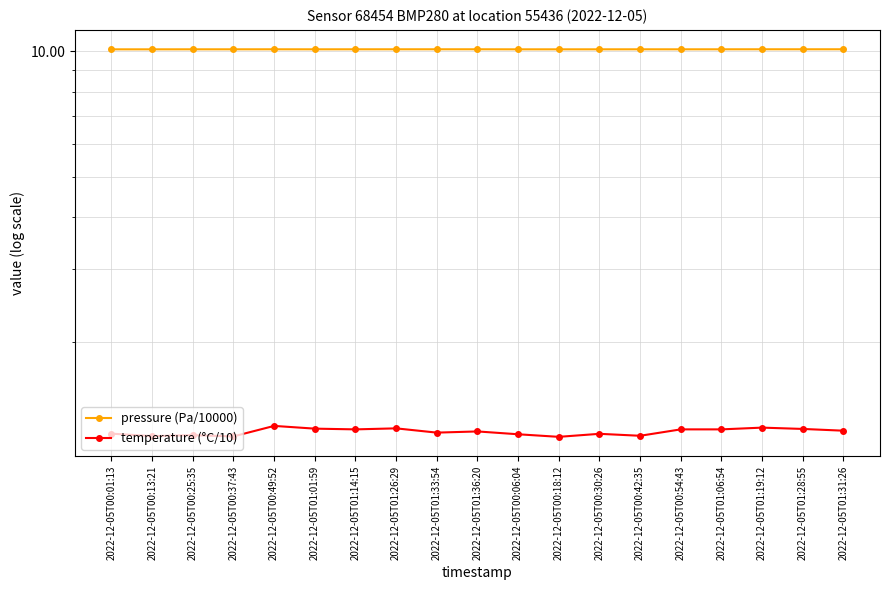

Reading left to right, list all the values displayed in this chart.

pressure (Pa/10000): 2022-12-05T00:01:13=10.1	2022-12-05T00:13:21=10.1	2022-12-05T00:25:35=10.1	2022-12-05T00:37:43=10.1	2022-12-05T00:49:52=10.1	2022-12-05T01:01:59=10.1	2022-12-05T01:14:15=10.1	2022-12-05T01:26:29=10.1	2022-12-05T01:33:54=10.1	2022-12-05T01:36:20=10.1	2022-12-05T00:06:04=10.1	2022-12-05T00:18:12=10.1	2022-12-05T00:30:26=10.1	2022-12-05T00:42:35=10.1	2022-12-05T00:54:43=10.1	2022-12-05T01:06:54=10.1	2022-12-05T01:19:12=10.1	2022-12-05T01:28:55=10.1	2022-12-05T01:31:26=10.1
temperature (°C/10): 2022-12-05T00:01:13=1.2	2022-12-05T00:13:21=1.2	2022-12-05T00:25:35=1.2	2022-12-05T00:37:43=1.2	2022-12-05T00:49:52=1.3	2022-12-05T01:01:59=1.2	2022-12-05T01:14:15=1.2	2022-12-05T01:26:29=1.2	2022-12-05T01:33:54=1.2	2022-12-05T01:36:20=1.2	2022-12-05T00:06:04=1.2	2022-12-05T00:18:12=1.2	2022-12-05T00:30:26=1.2	2022-12-05T00:42:35=1.2	2022-12-05T00:54:43=1.2	2022-12-05T01:06:54=1.2	2022-12-05T01:19:12=1.2	2022-12-05T01:28:55=1.2	2022-12-05T01:31:26=1.2